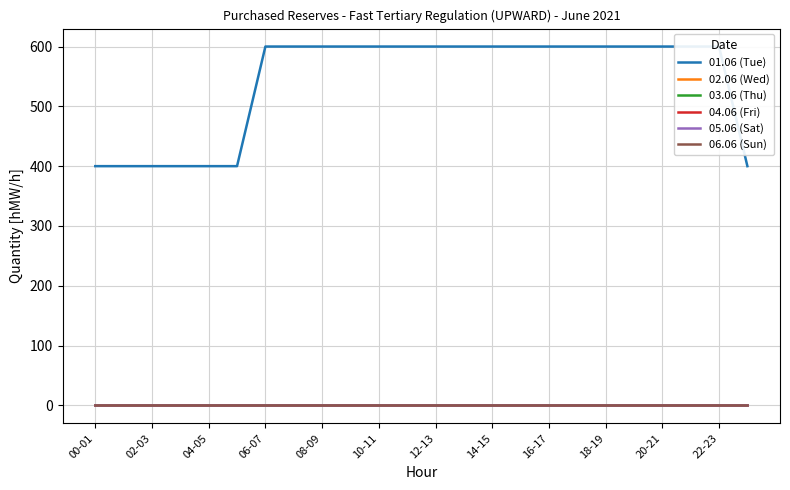

Reading left to right, what are all the values shown in this chart?

01.06 (Tue): 400	400	400	400	400	400	600	600	600	600	600	600	600	600	600	600	600	600	600	600	600	600	600	400
02.06 (Wed): 0	0	0	0	0	0	0	0	0	0	0	0	0	0	0	0	0	0	0	0	0	0	0	0
03.06 (Thu): 0	0	0	0	0	0	0	0	0	0	0	0	0	0	0	0	0	0	0	0	0	0	0	0
04.06 (Fri): 0	0	0	0	0	0	0	0	0	0	0	0	0	0	0	0	0	0	0	0	0	0	0	0
05.06 (Sat): 0	0	0	0	0	0	0	0	0	0	0	0	0	0	0	0	0	0	0	0	0	0	0	0
06.06 (Sun): 0	0	0	0	0	0	0	0	0	0	0	0	0	0	0	0	0	0	0	0	0	0	0	0